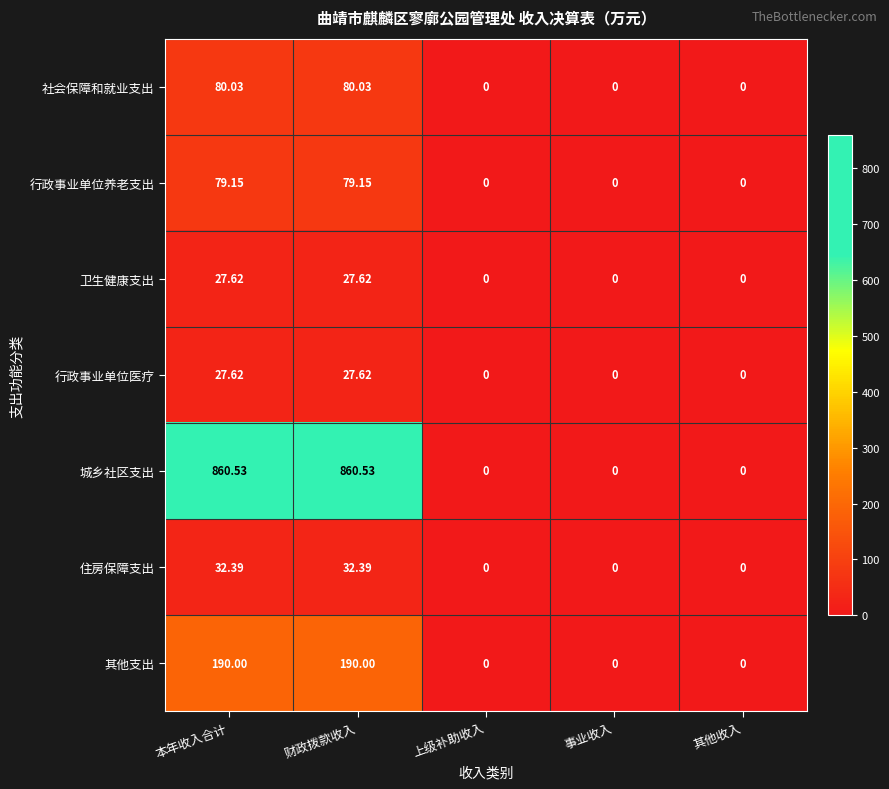

Which series has the largest range (max minus min)?

城乡社区支出